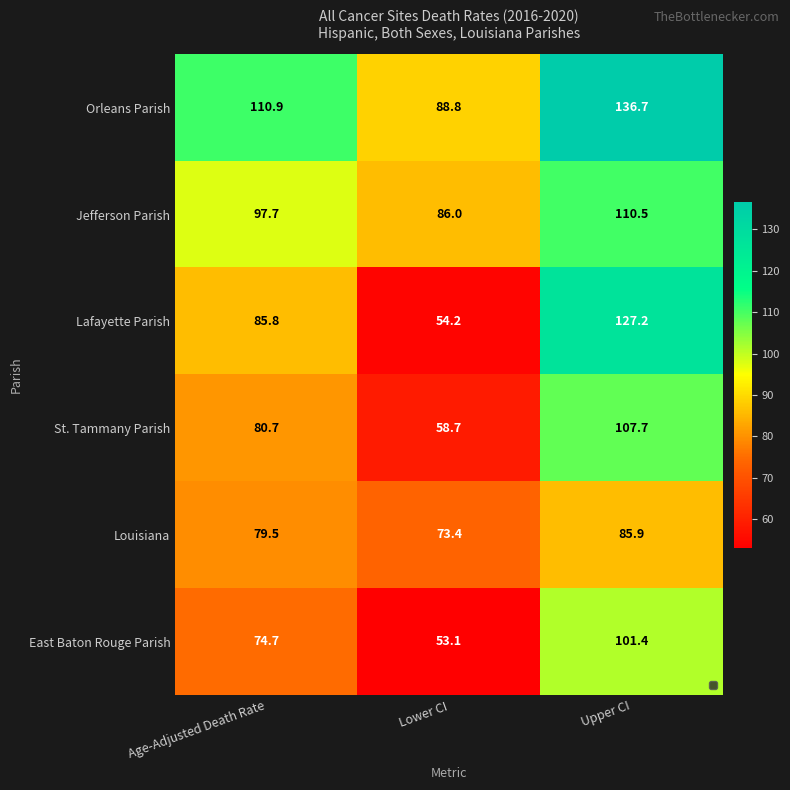

At which label does St. Tammany Parish first exceed 80?

Age-Adjusted Death Rate